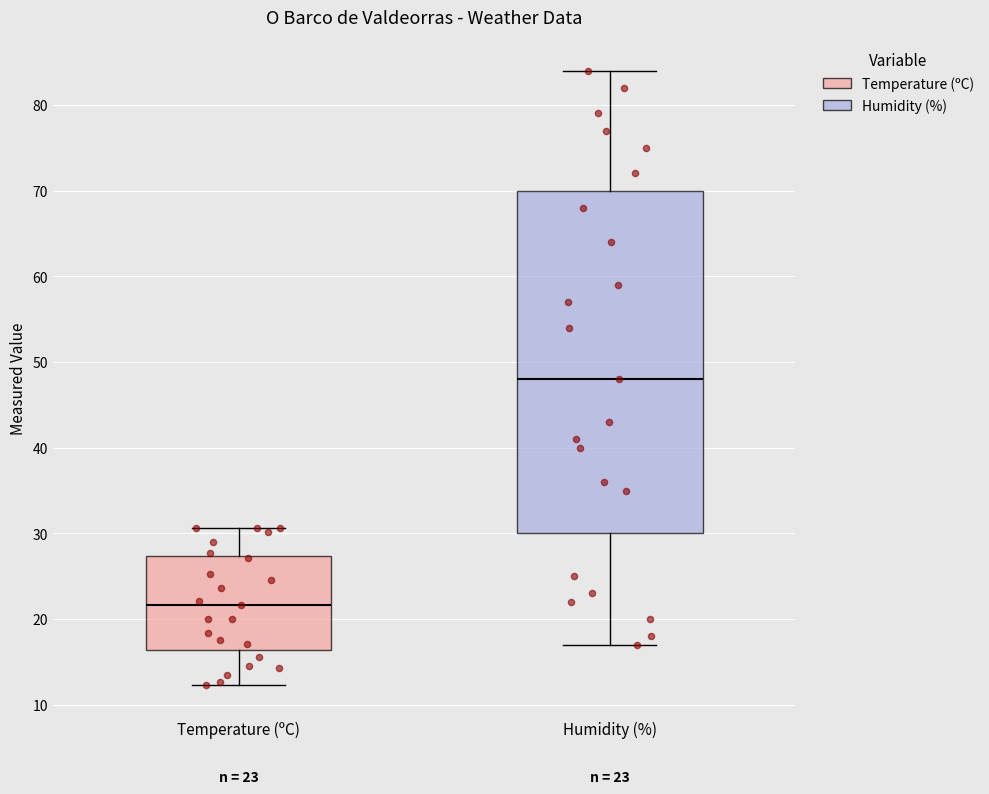

Comparing the boxes themselves (not the whiskers), which one is the tallest?

Humidity (%)